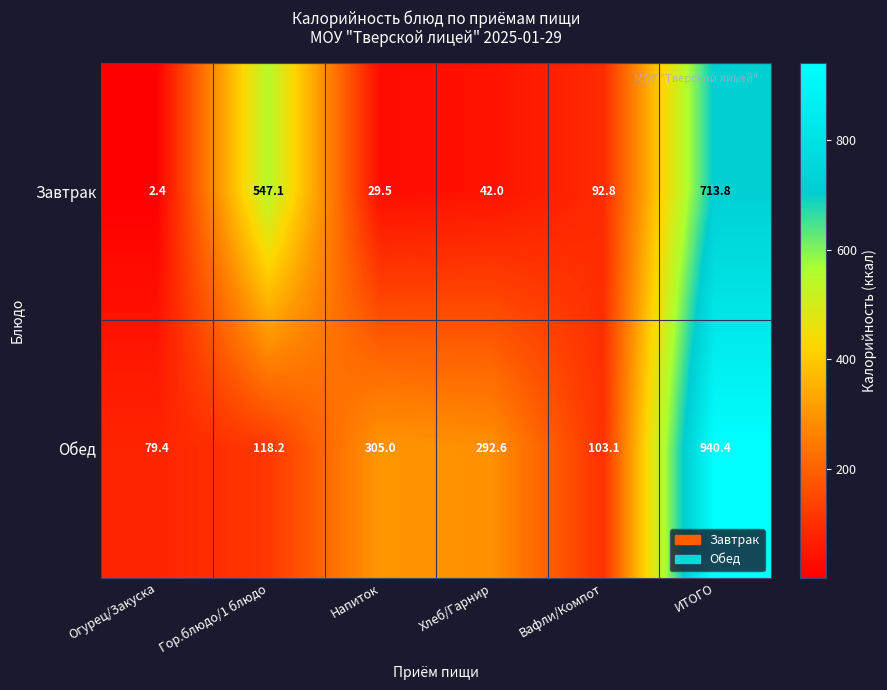

At which category does the chart reach its minimum across all series?

Огурец/Закуска